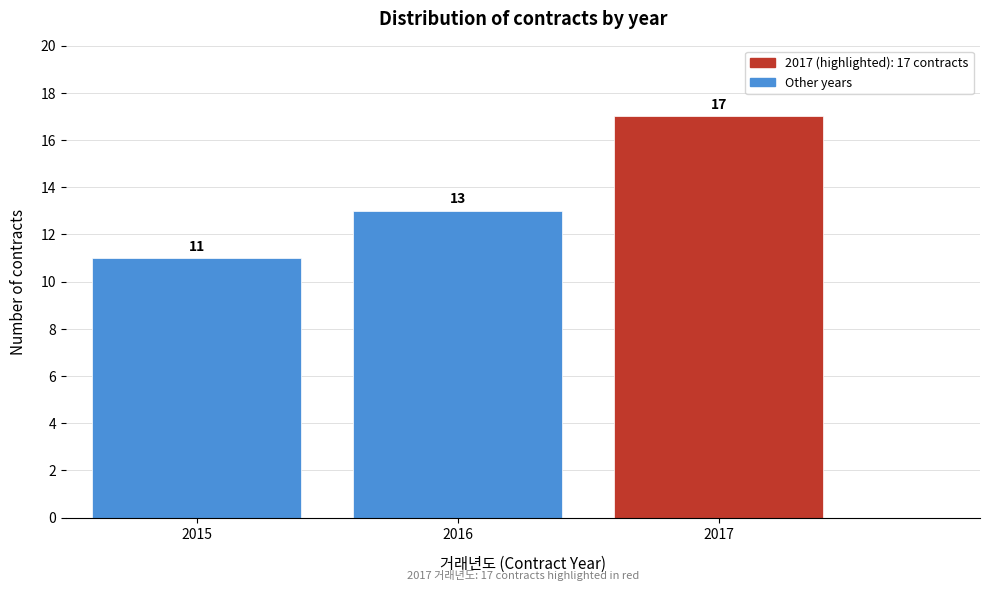

Over which range of the x-axis is the bar tallest?

2016.5 to 2017.5